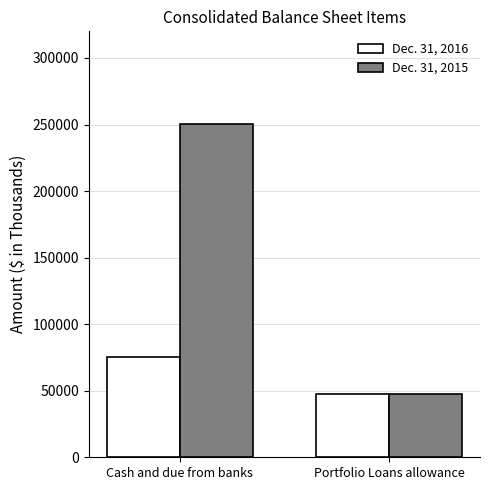

What is the sum of all Dec. 31, 2015 values?

297891